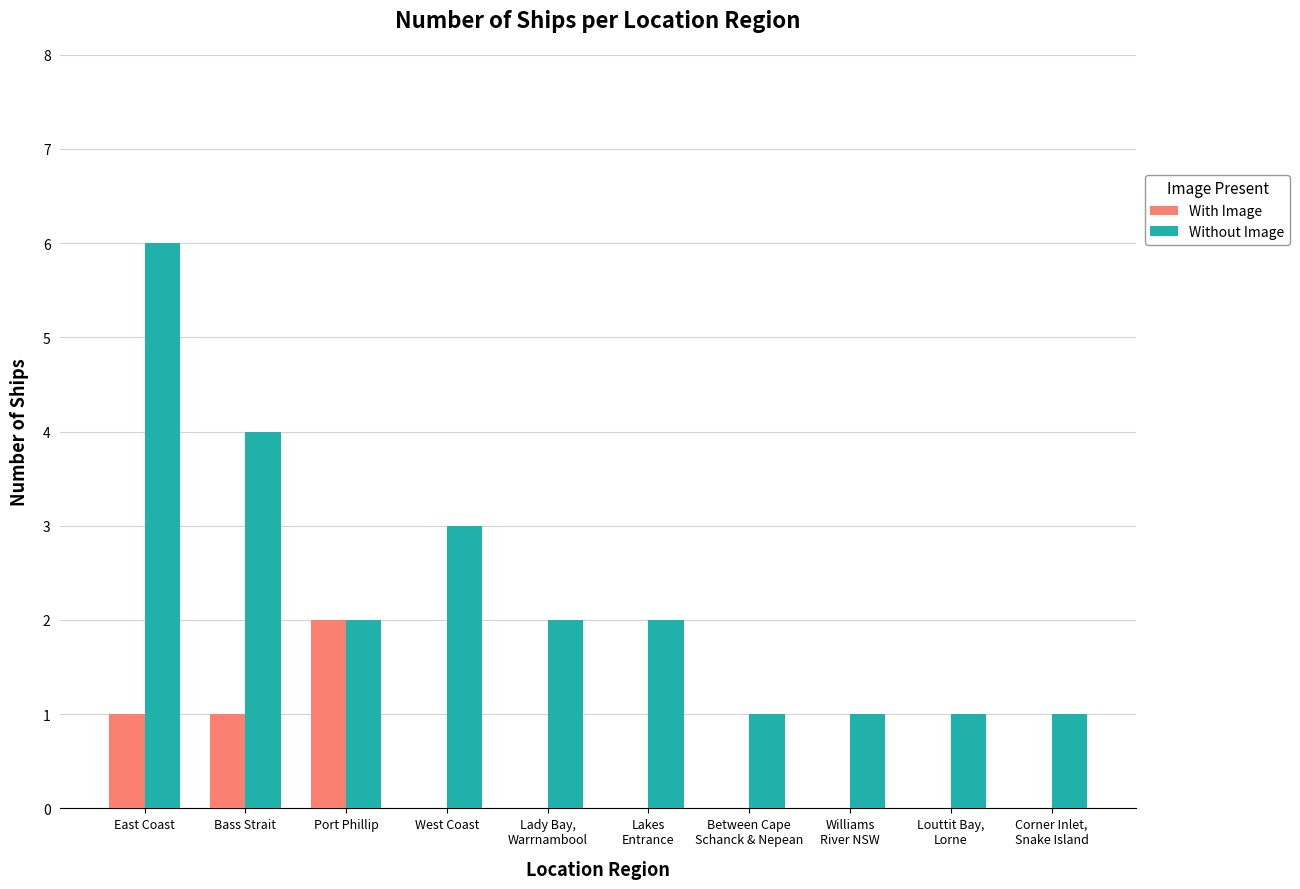

At which category does the chart reach its peak across all series?

East Coast